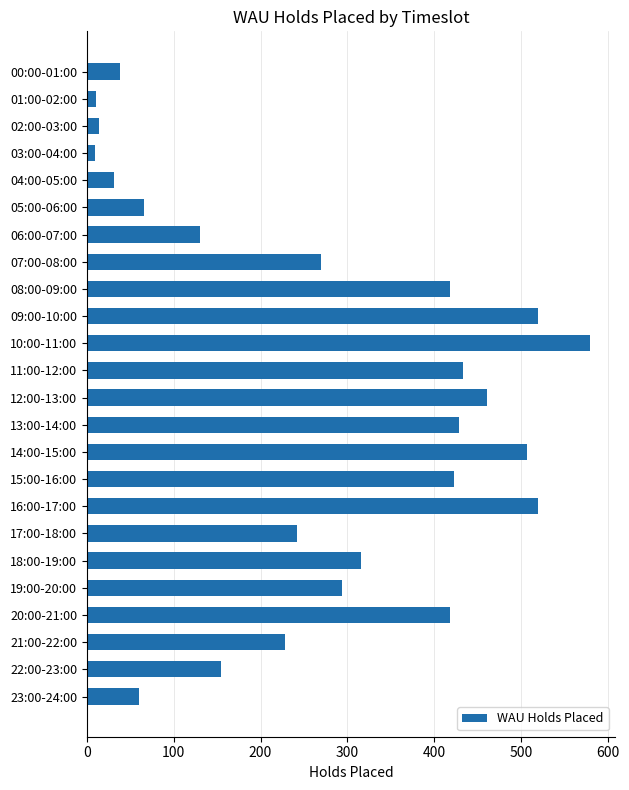

Is it true that the value at 18:00-19:00 is 316?

True